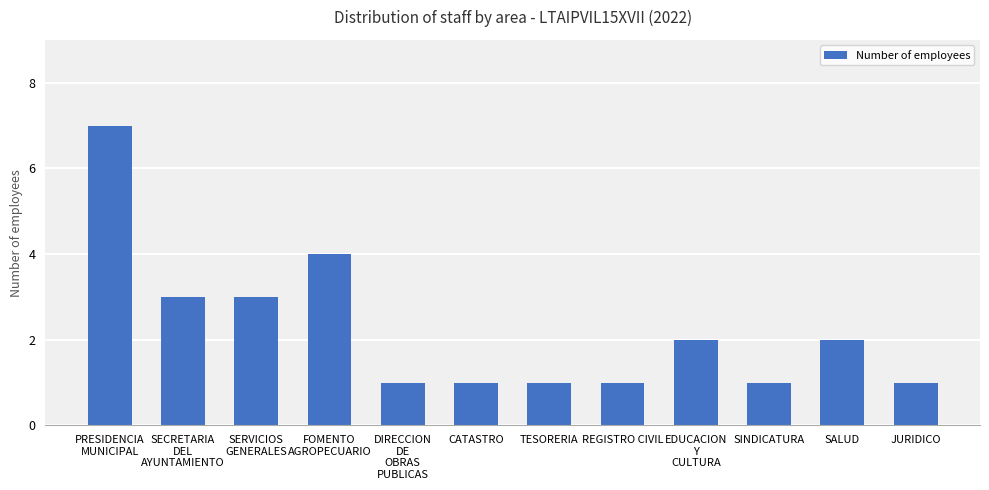

Reading left to right, what are all the values shown in this chart?

PRESIDENCIA
MUNICIPAL=7	SECRETARIA
DEL
AYUNTAMIENTO=3	SERVICIOS
GENERALES=3	FOMENTO
AGROPECUARIO=4	DIRECCION
DE
OBRAS
PUBLICAS=1	CATASTRO=1	TESORERIA=1	REGISTRO CIVIL=1	EDUCACION
Y
CULTURA=2	SINDICATURA=1	SALUD=2	JURIDICO=1